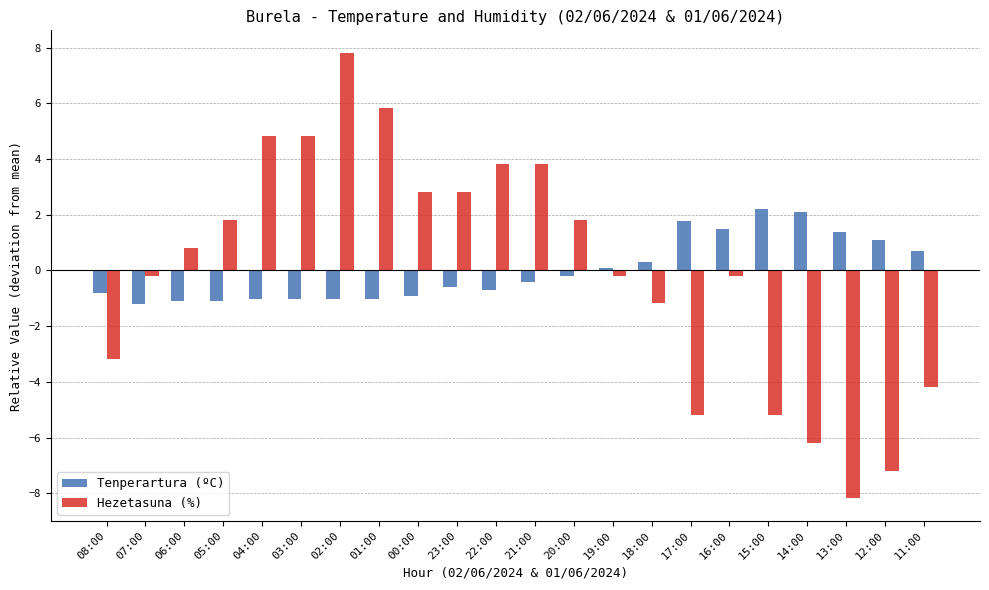

What is the sum of the Tenperartura (ºC) values at 05:00 and 20:00?

-1.3